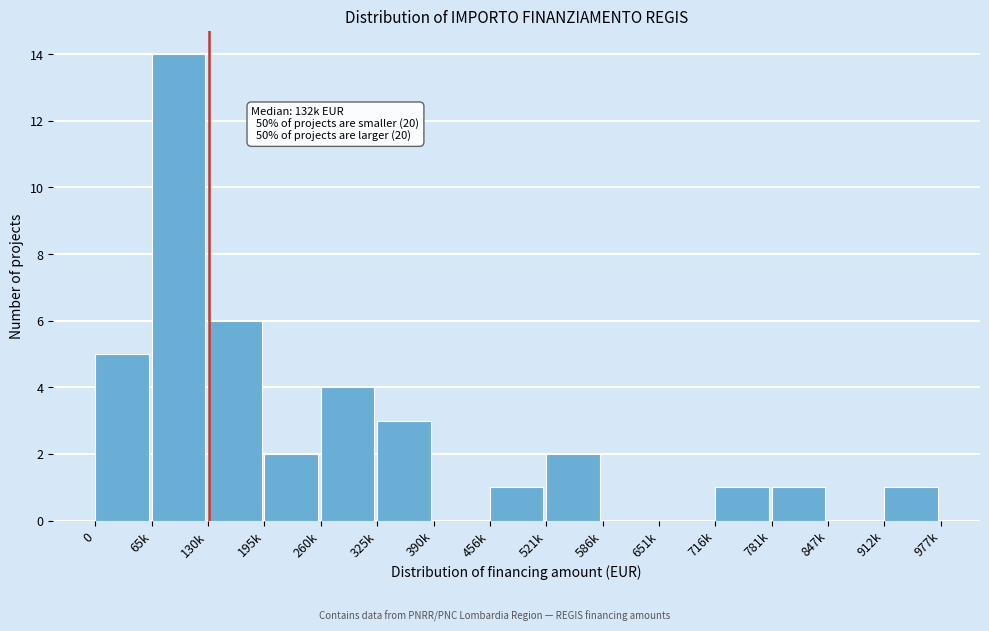

Reading right to left, what are all the values shown in this chart?

912k=1	847k=0	781k=1	716k=1	651k=0	586k=0	521k=2	456k=1	390k=0	325k=3	260k=4	195k=2	130k=6	65k=14	0=5